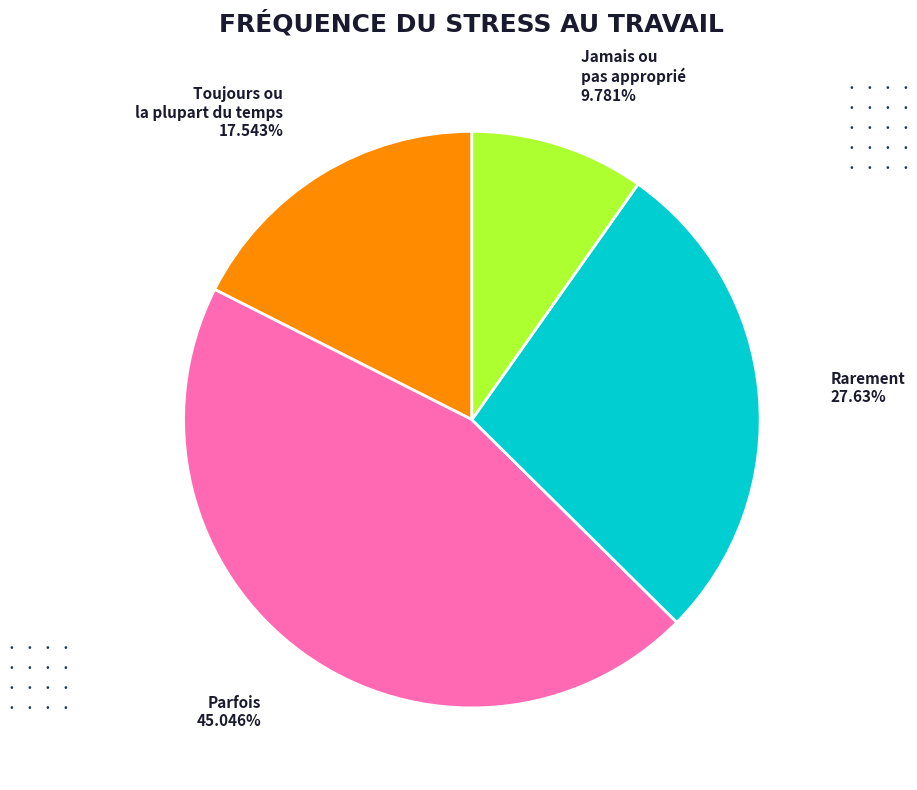

Which category has the smallest portion of the pie?

Jamais ou pas approprié